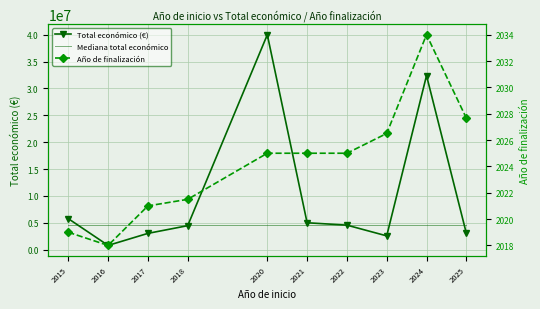

True or false: Año de finalización and Mediana total económico cross at least once.

False